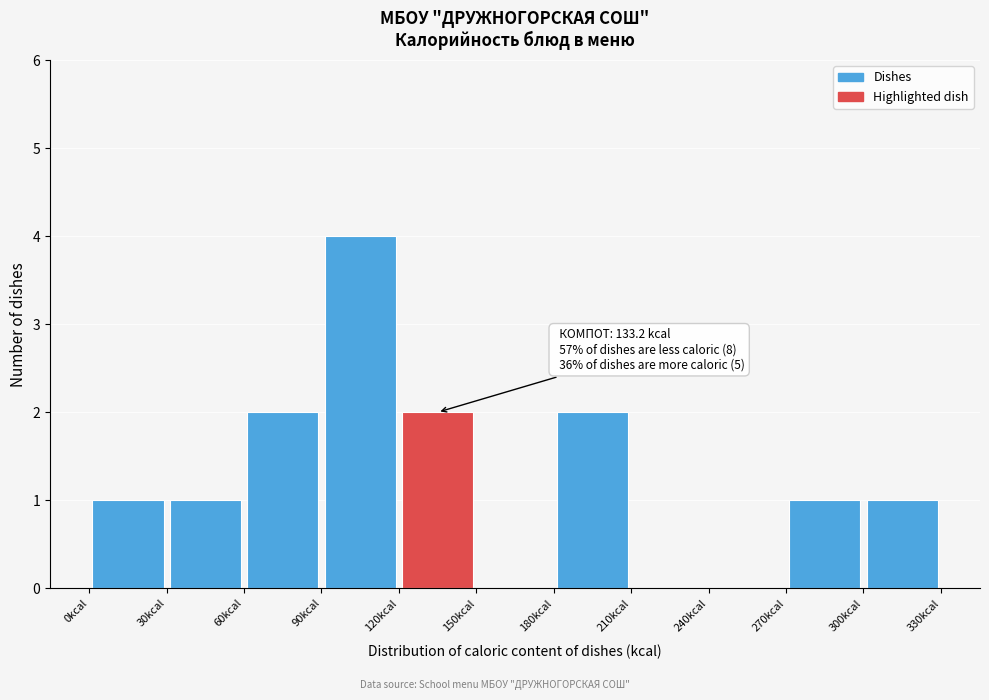

Which range on the x-axis has the tallest bar?

90 to 120